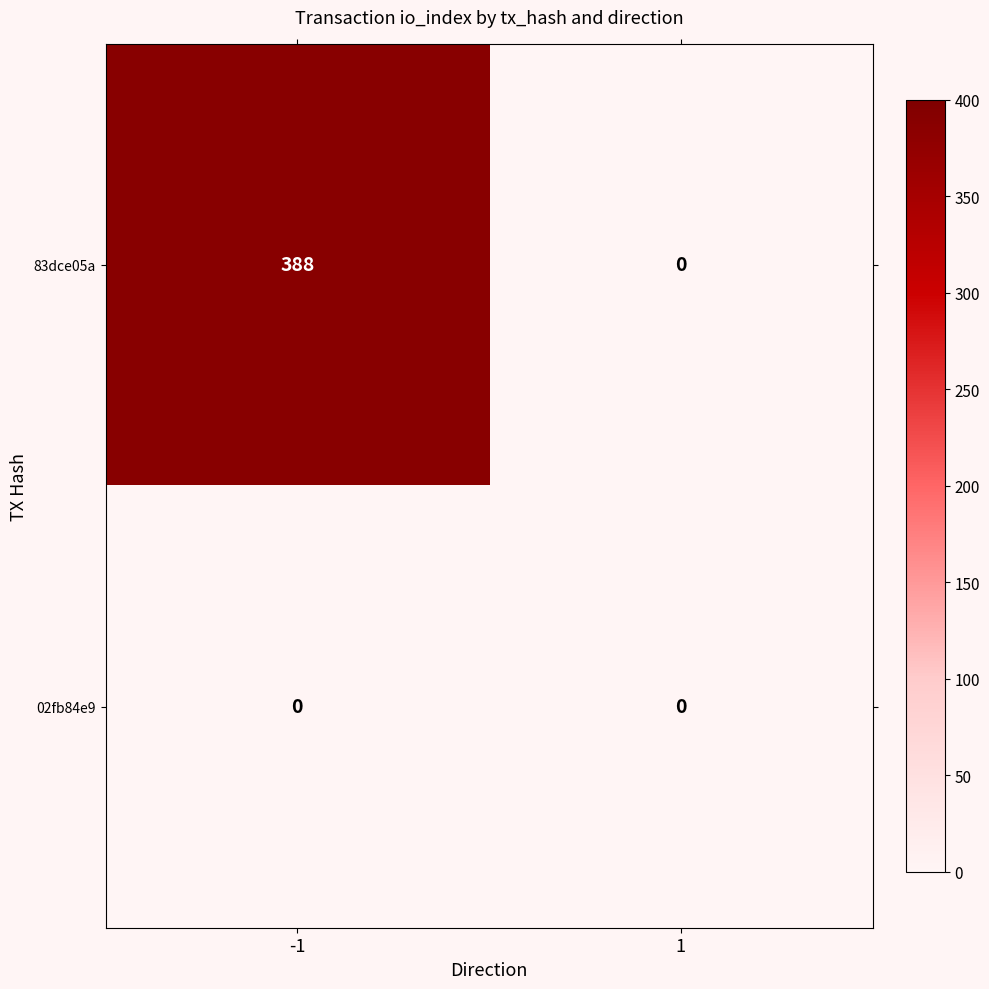

What is the total value across all series at -1?

388